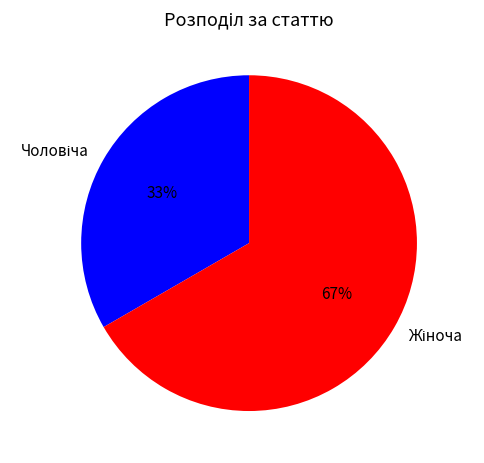

Is there any slice that represents more than half of the pie?

Yes